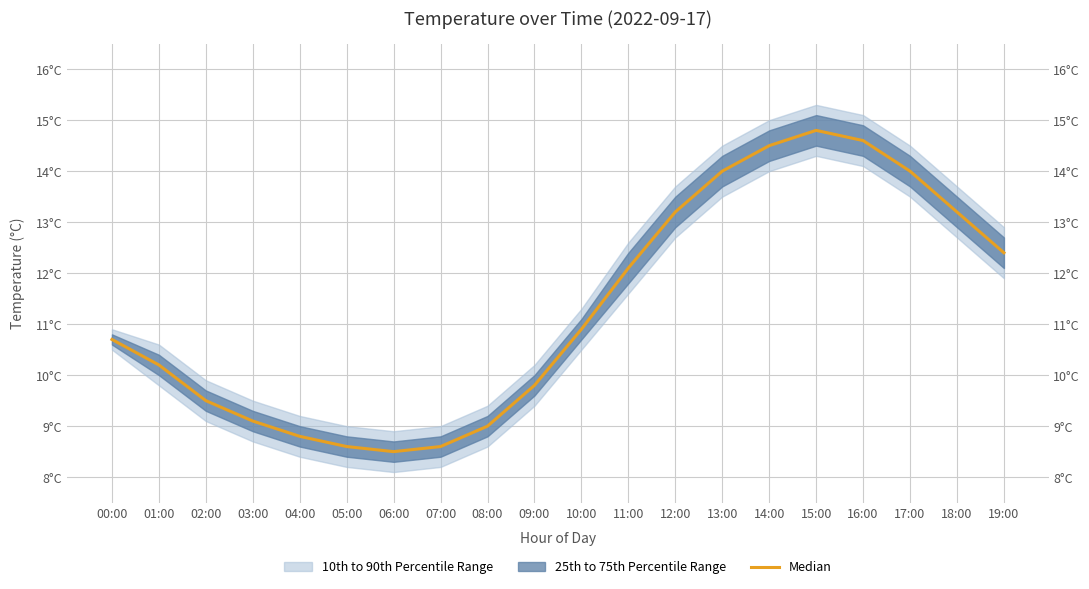

Is this an area chart (filled region under the line)?

No